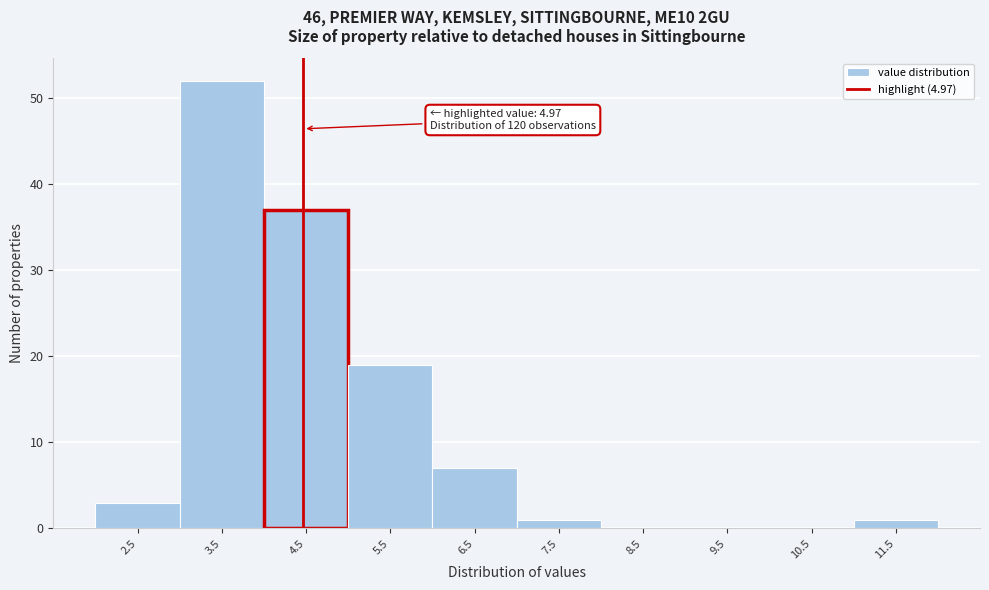

Reading left to right, list all the values displayed in this chart.

2.5=3	3.5=52	4.5=37	5.5=19	6.5=7	7.5=1	8.5=0	9.5=0	10.5=0	11.5=1